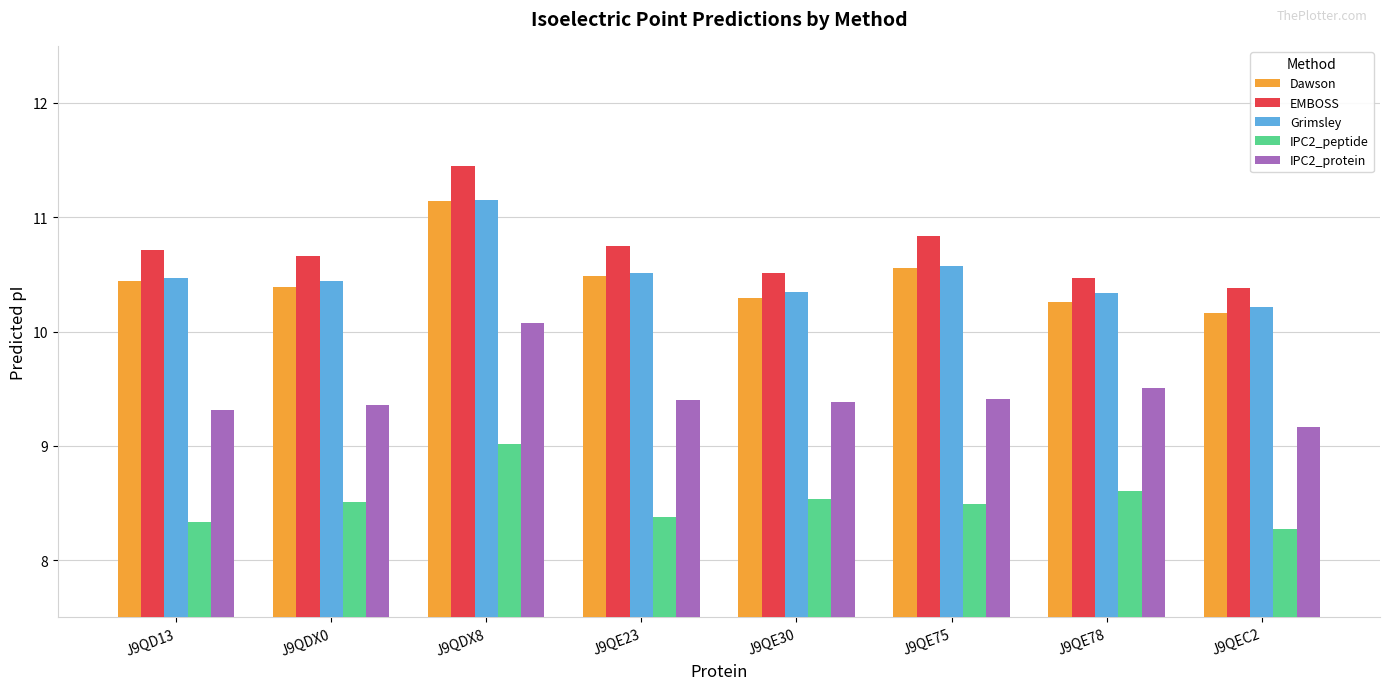

True or false: Grimsley has a value of 15.7 at J9QDX0.

False